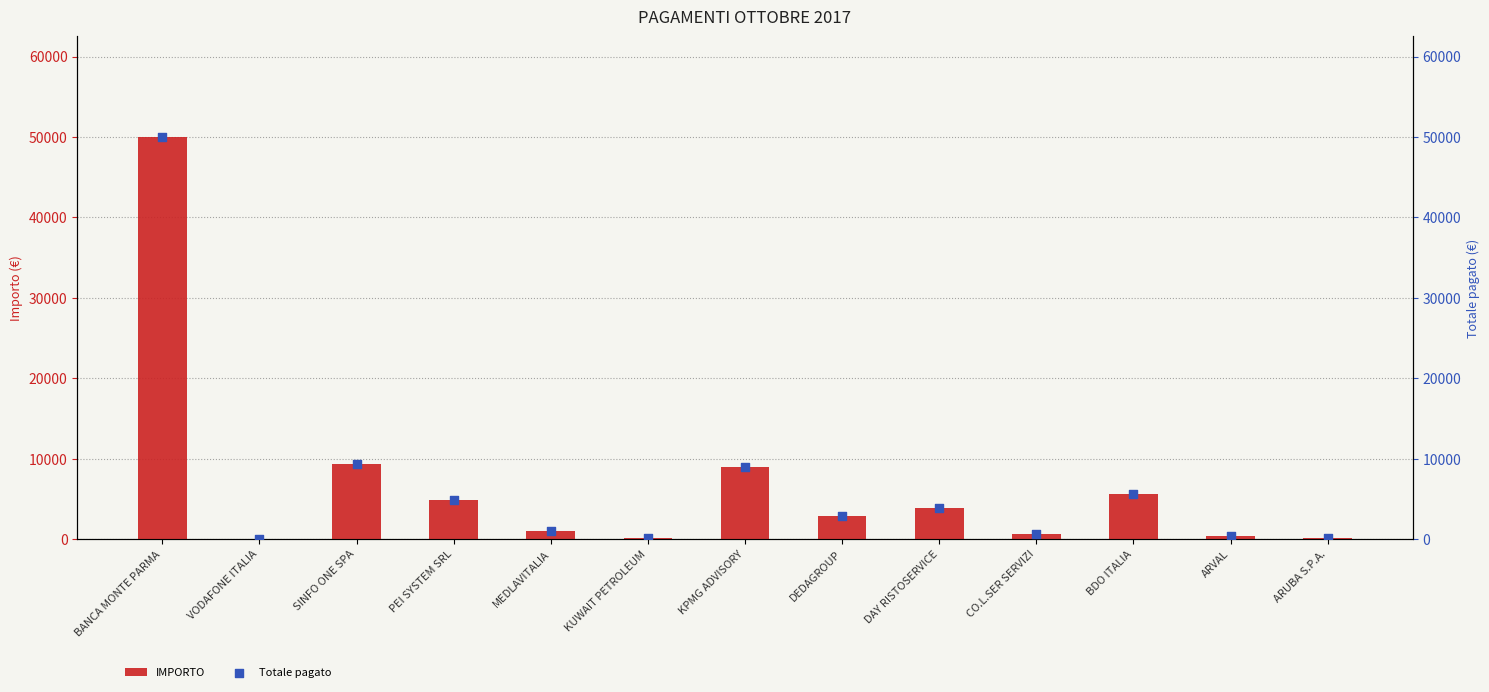

Which series has the largest Y range (max minus min)?

IMPORTO